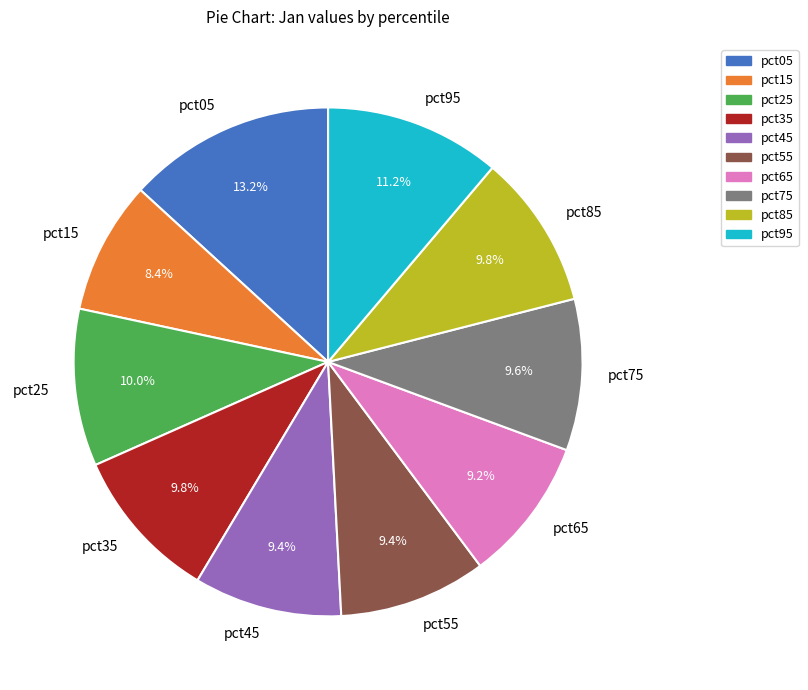

The pct15 slice represents 8% of the pie. True or false?

True